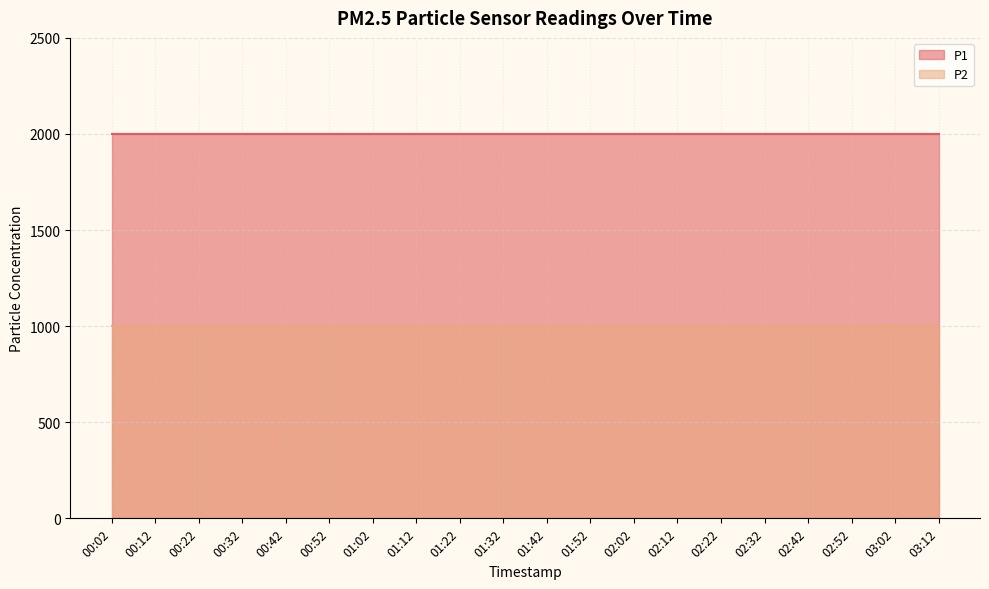

True or false: P1 has more than 1 interior local peaks.

False